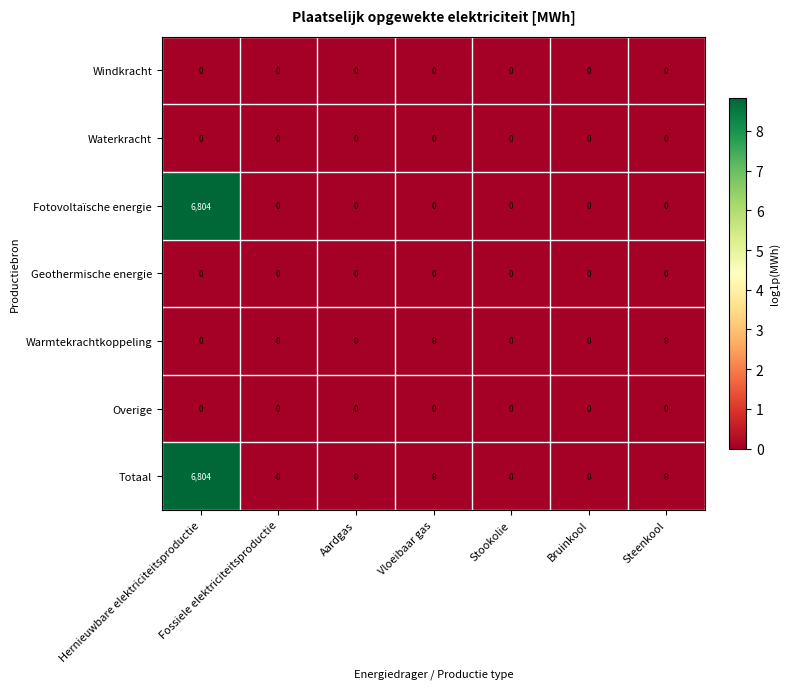

What is the maximum value shown in the chart?

6804